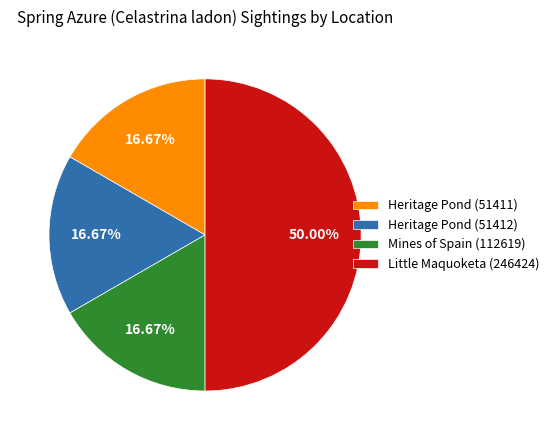

Is Mines of Spain (112619) the majority of the pie?

No